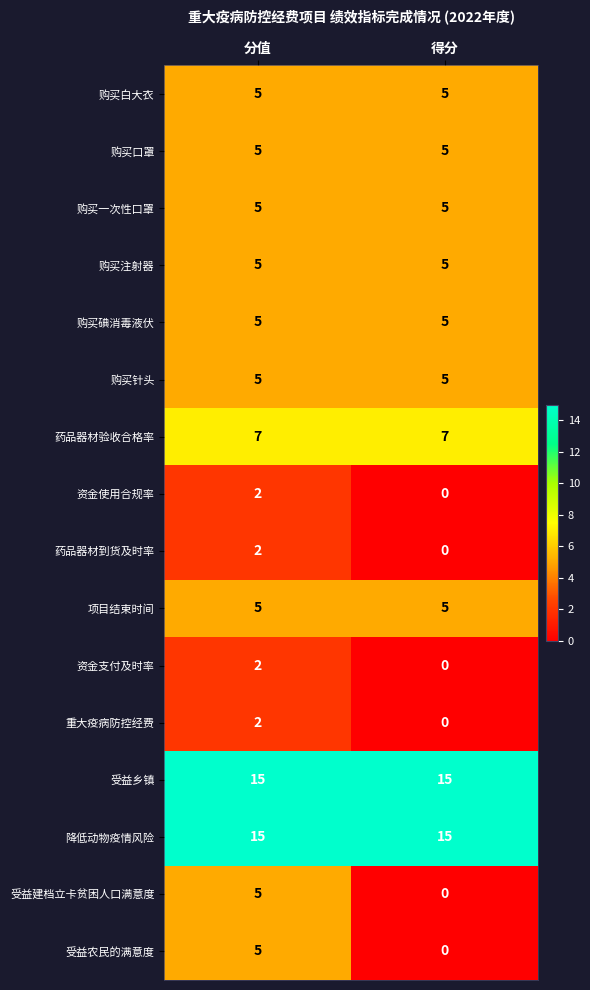

What is the spread (max minus min) of values at 得分?

15